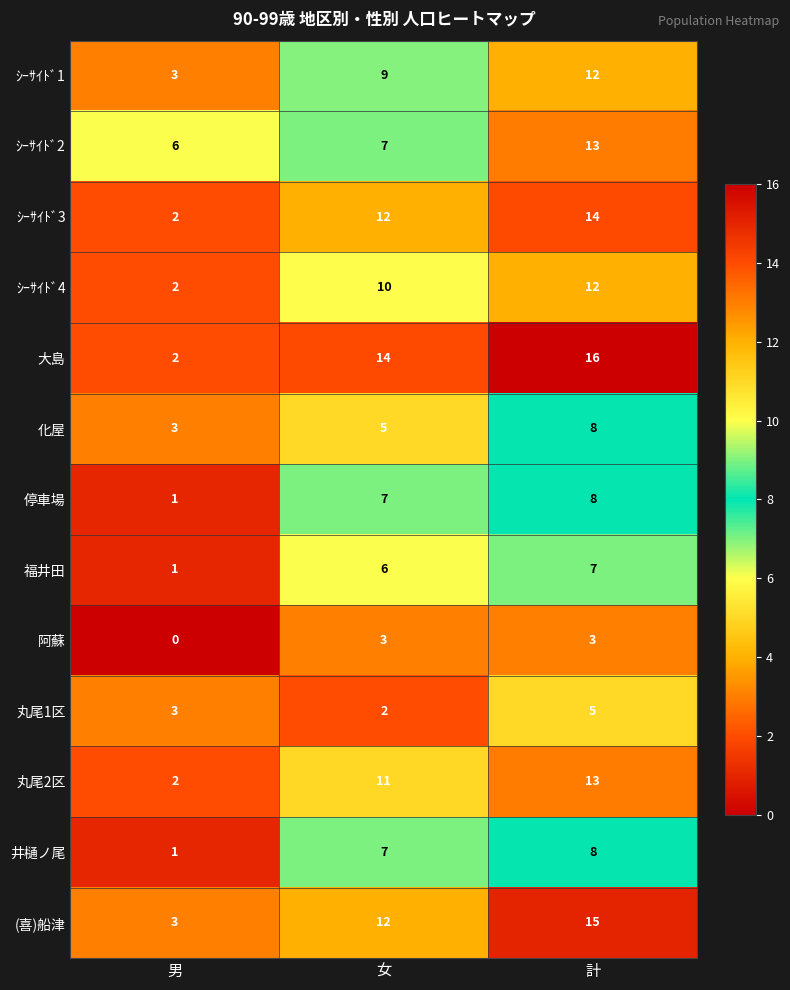

Where is 福井田 nearest to the value 4?

女